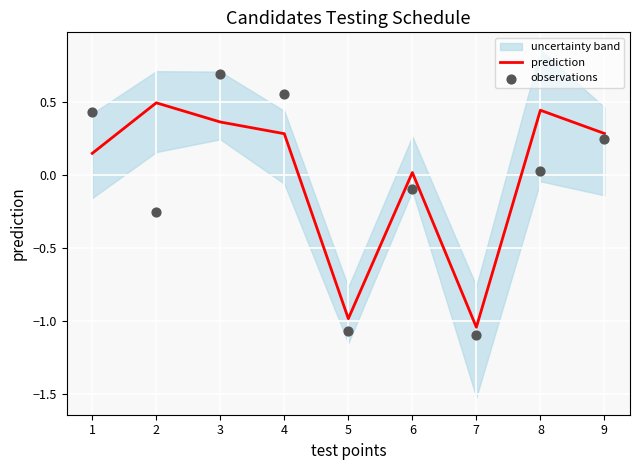

Which series contains the lowest Y value?

observations